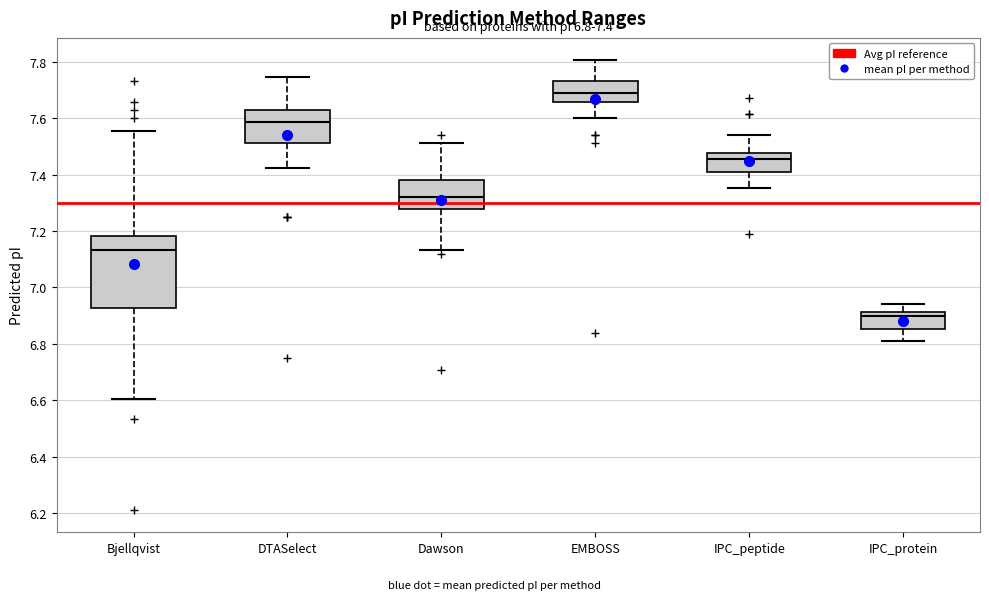

Which box has the lowest median line?

IPC_protein